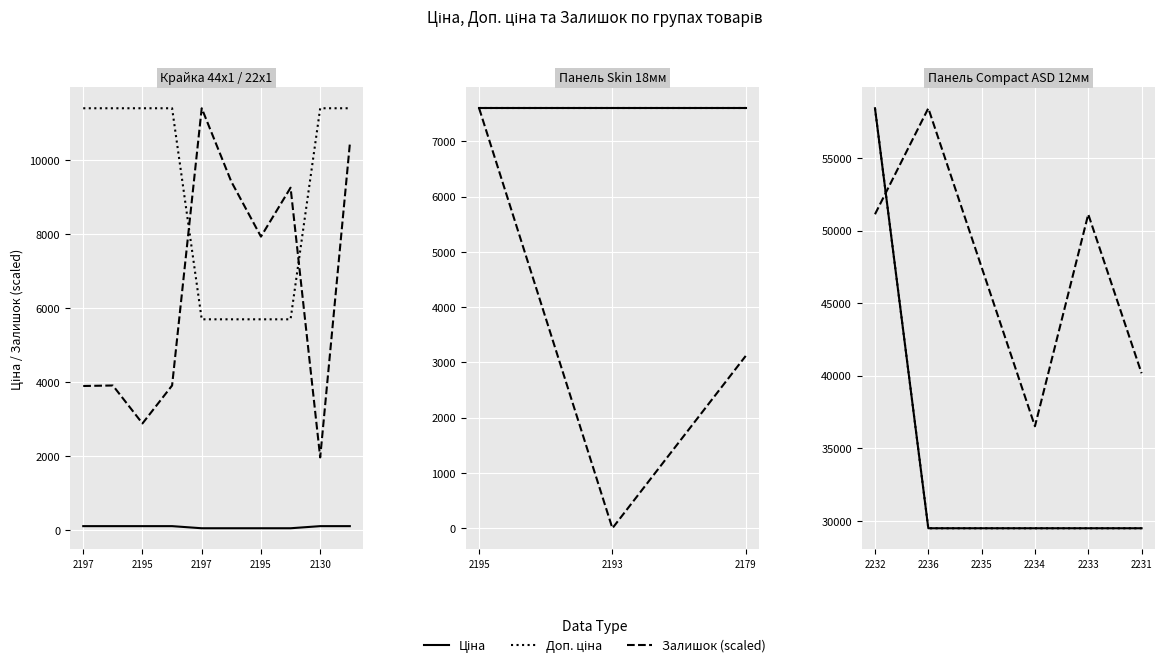

Is the value of Доп. ціна at 2231 greater than the value of Ціна at 2236?

No